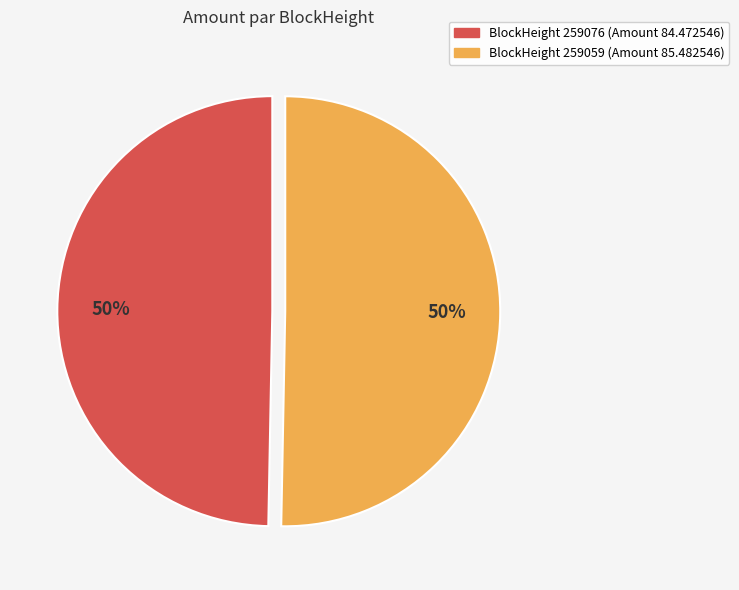

To the nearest percent, what is the average slice percentage?

50%